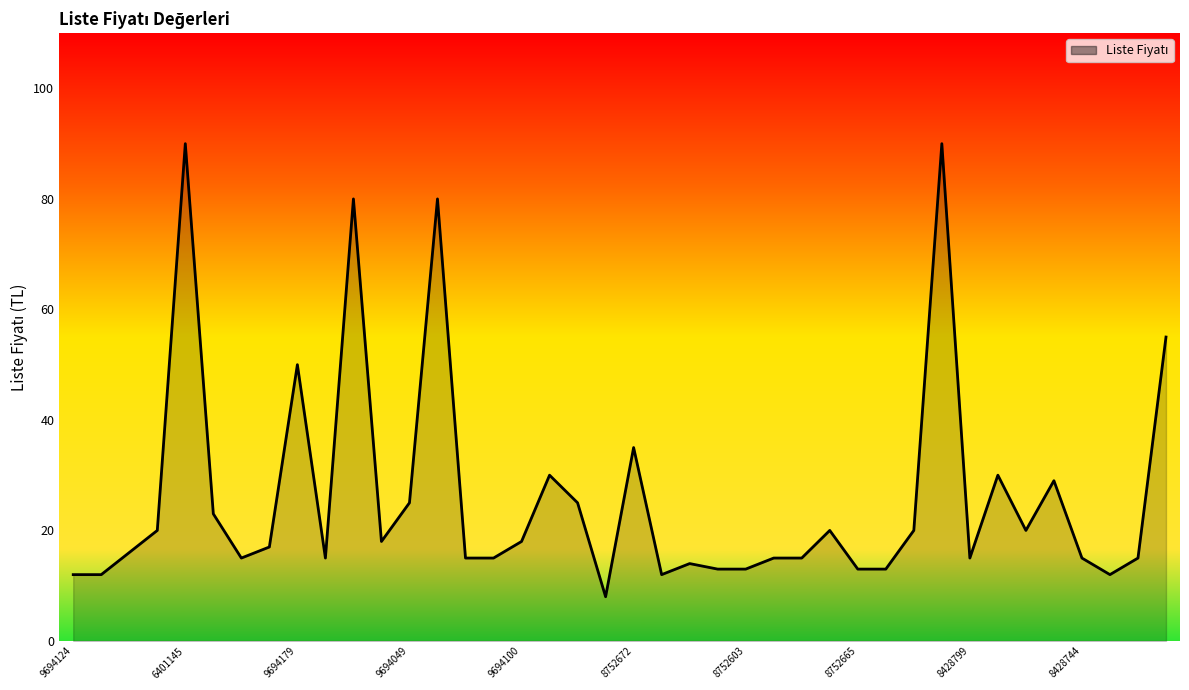

What is the difference between the maximum and minimum values?

82